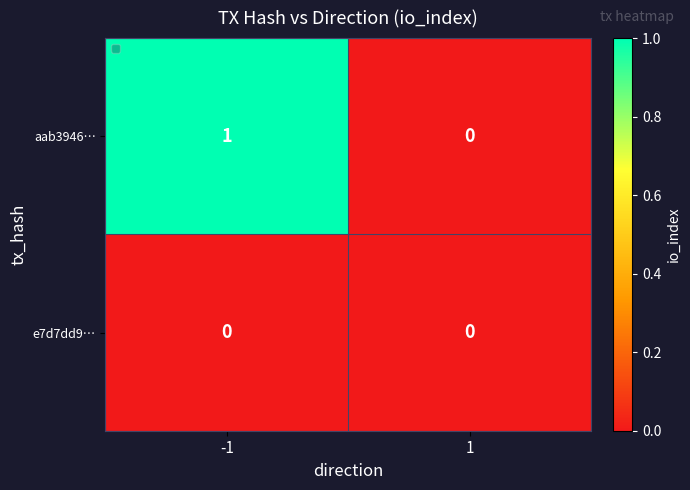

Rank the series by their average value, from highest to lowest.

aab3946…, e7d7dd9…